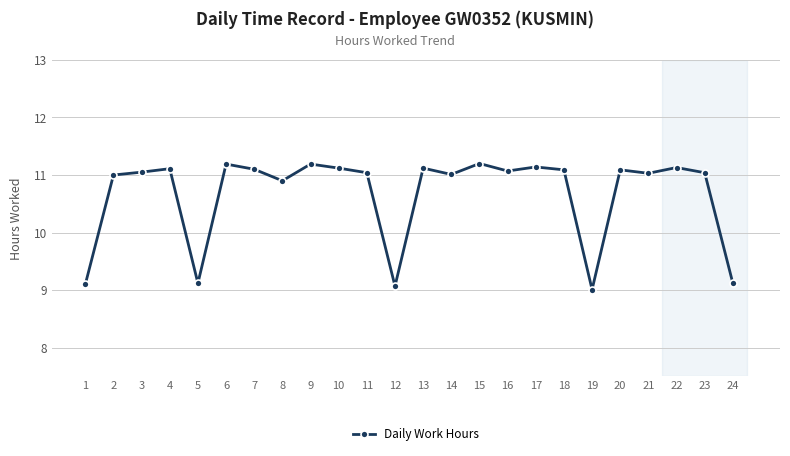

What is the minimum value shown in the chart?

9.0